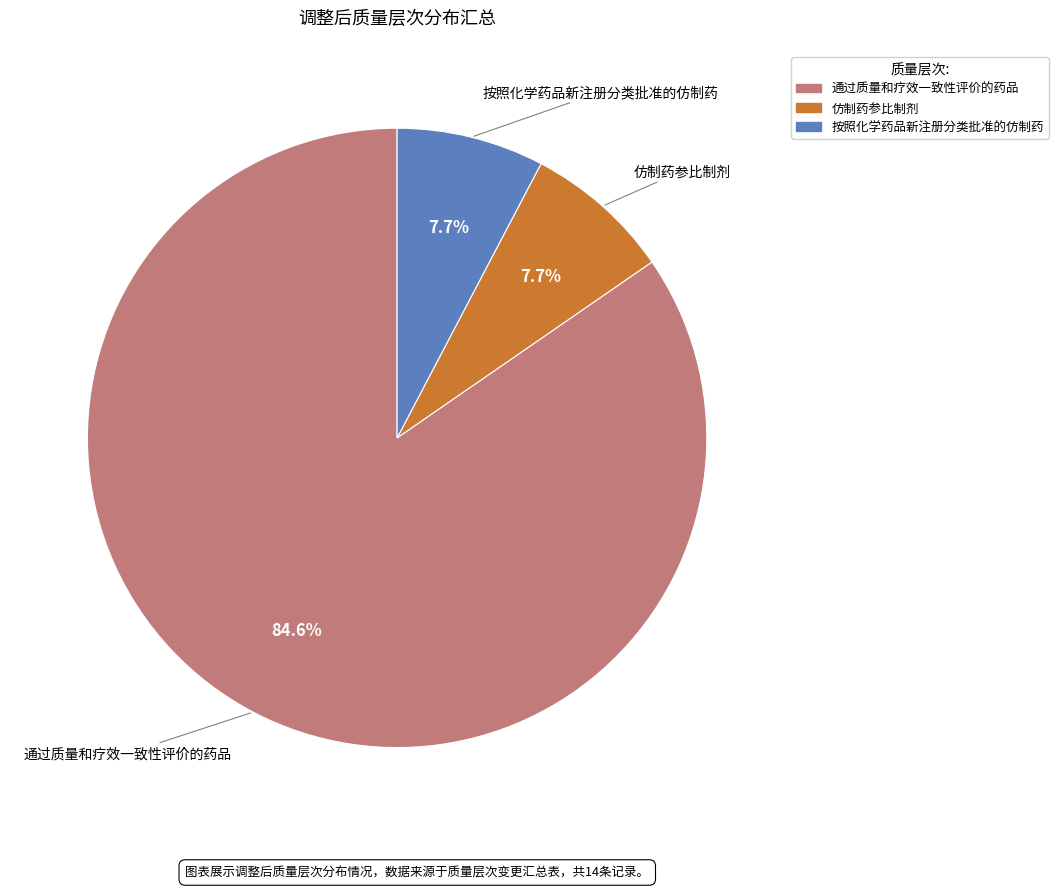

Is there any slice that represents more than half of the pie?

Yes